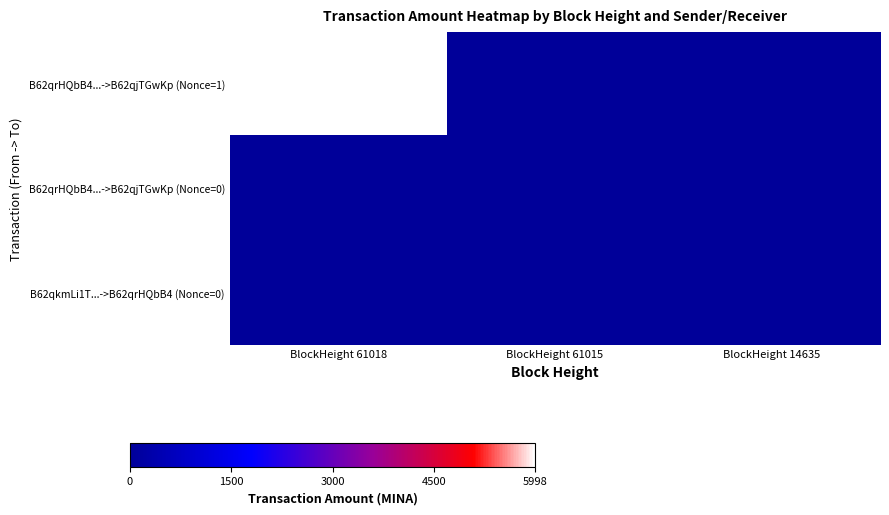

What is the spread (max minus min) of values at BlockHeight 14635?

1